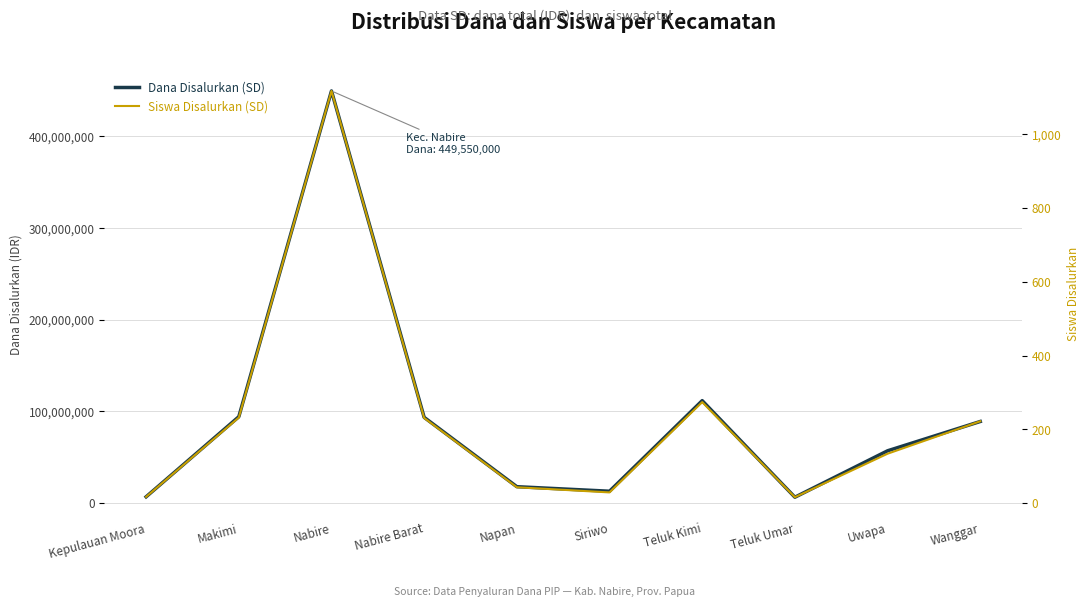

What is the difference between the highest and lowest values at Uwapa?

57149866